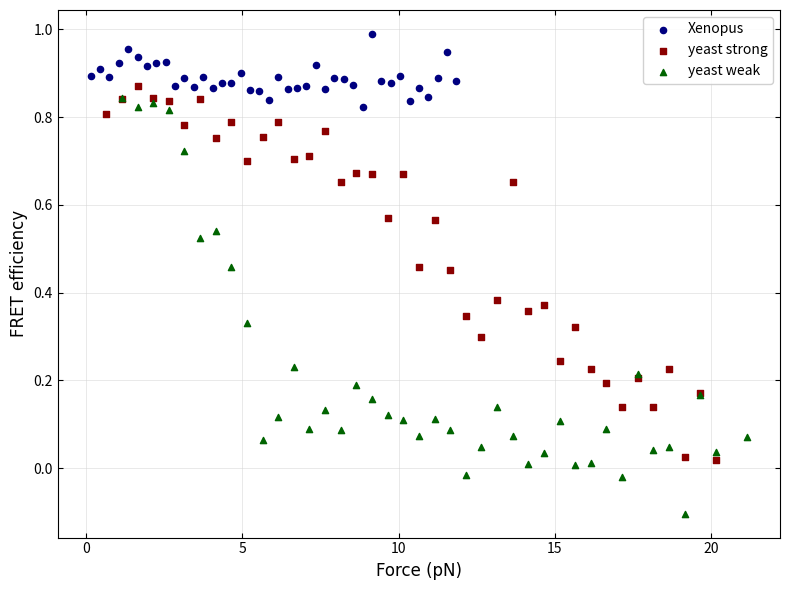

What are all the series names shown in the legend?

Xenopus, yeast strong, yeast weak